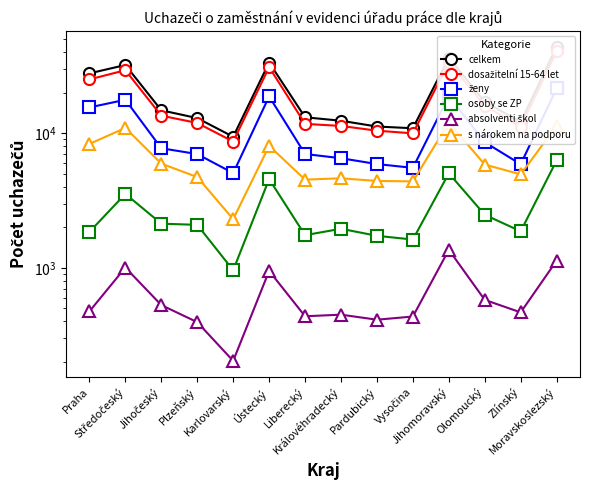

True or false: celkem and osoby se ZP intersect in this chart.

False